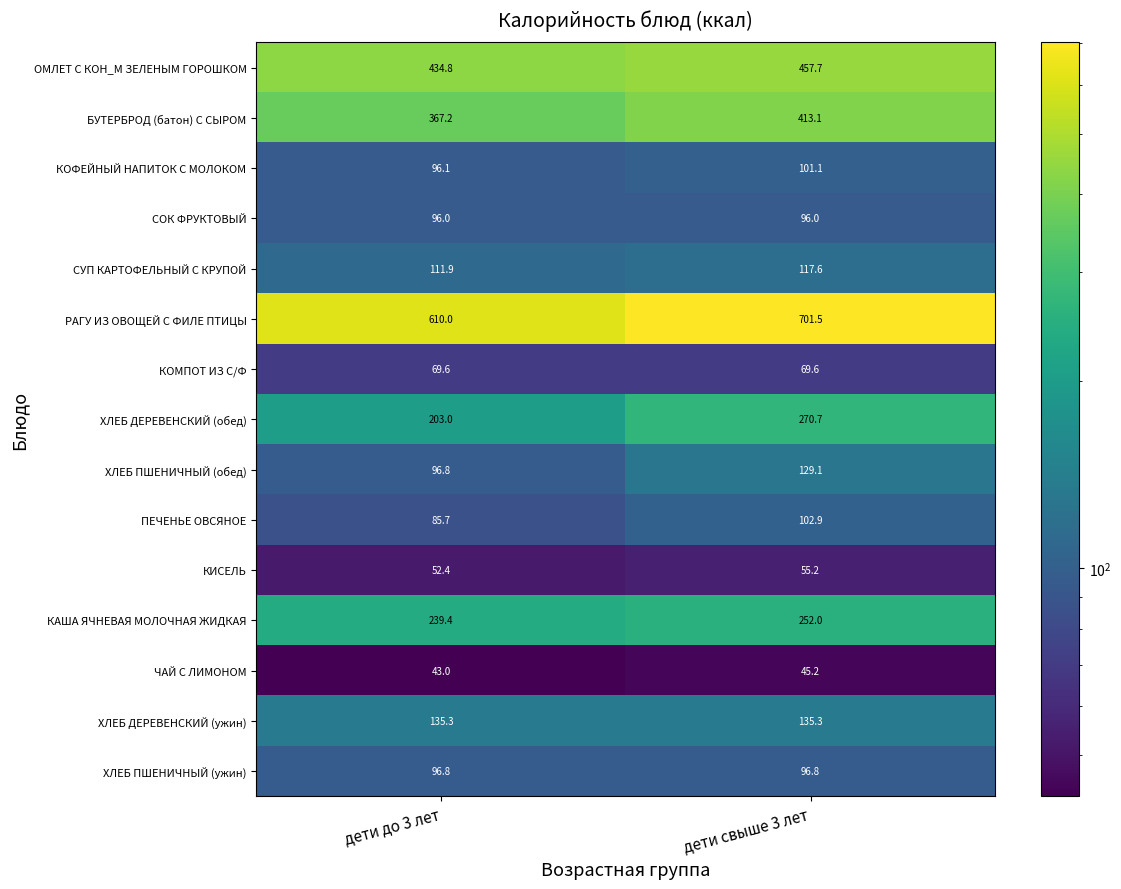

What is the spread (max minus min) of values at дети до 3 лет?

567.0